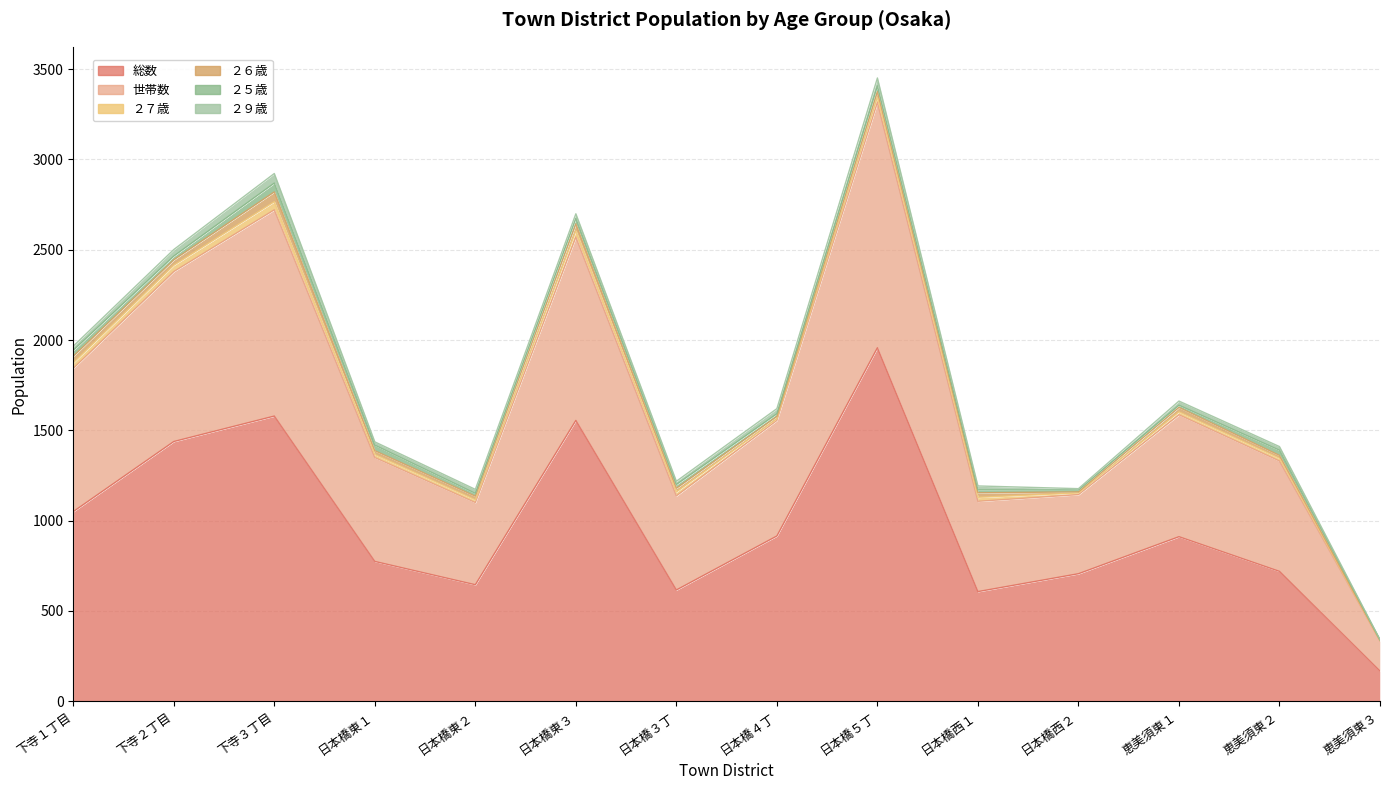

Does the chart display data point markers on the line(s)?

No